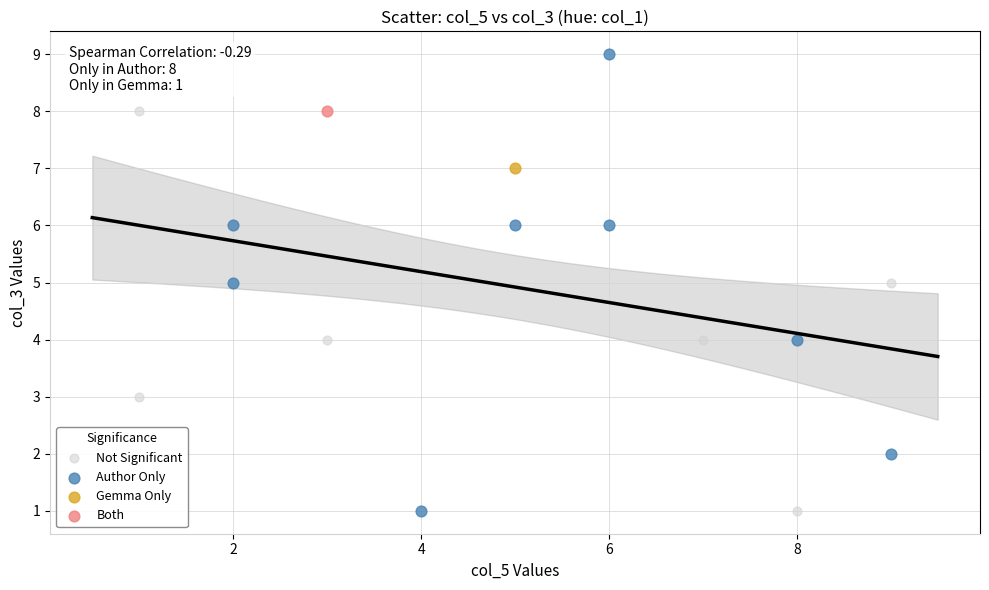

What are all the series names shown in the legend?

Not Significant, Author Only, Gemma Only, Both